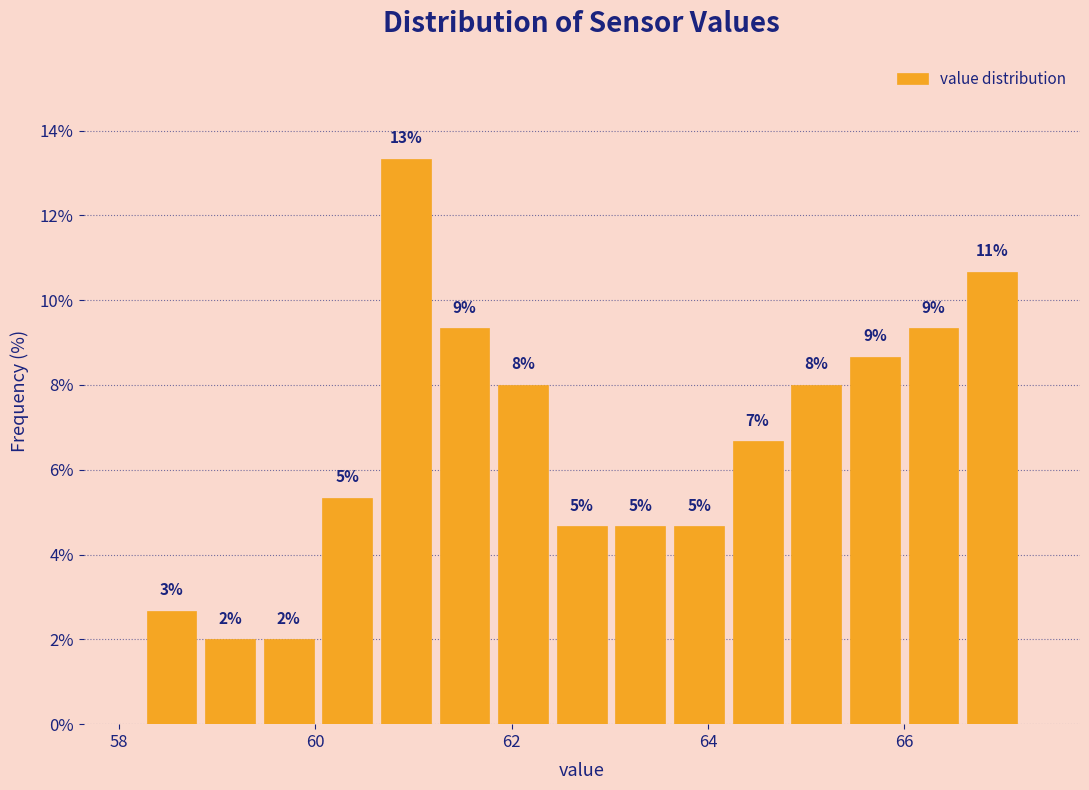

Read against the x-axis, roughly where is the centre of the tallest bar?

61.0